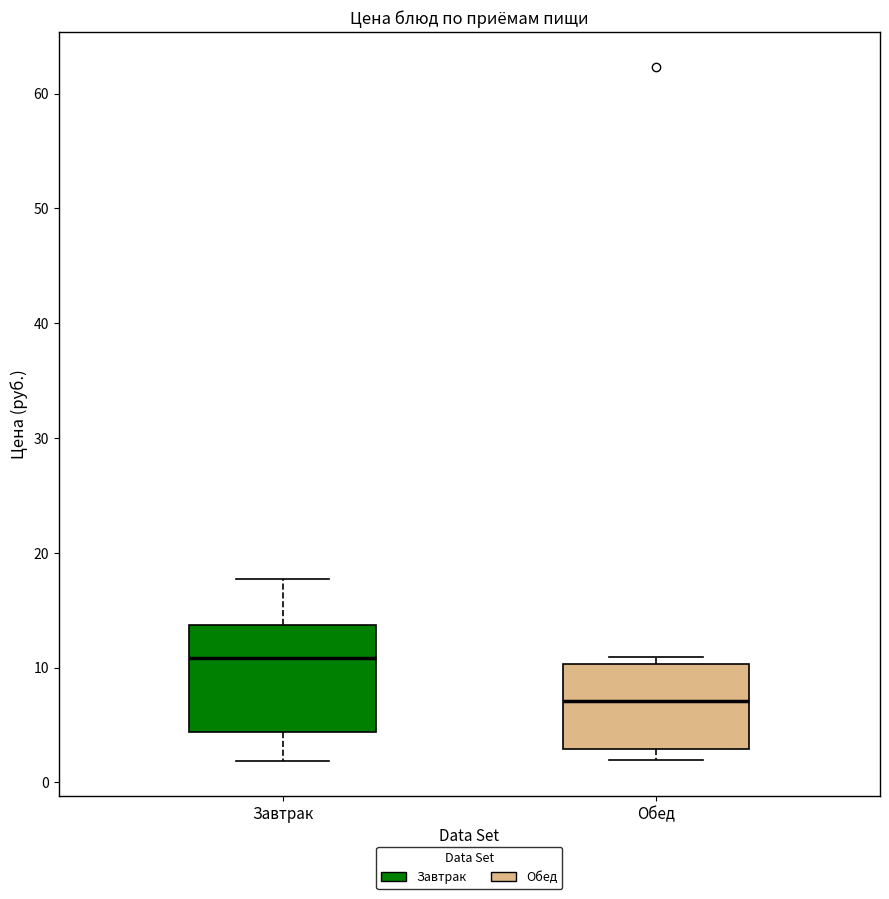

Where is the upper edge of the box for Обед on the y-axis? The values are not printed on the chart, so give them approximately, as read against the axis.

10